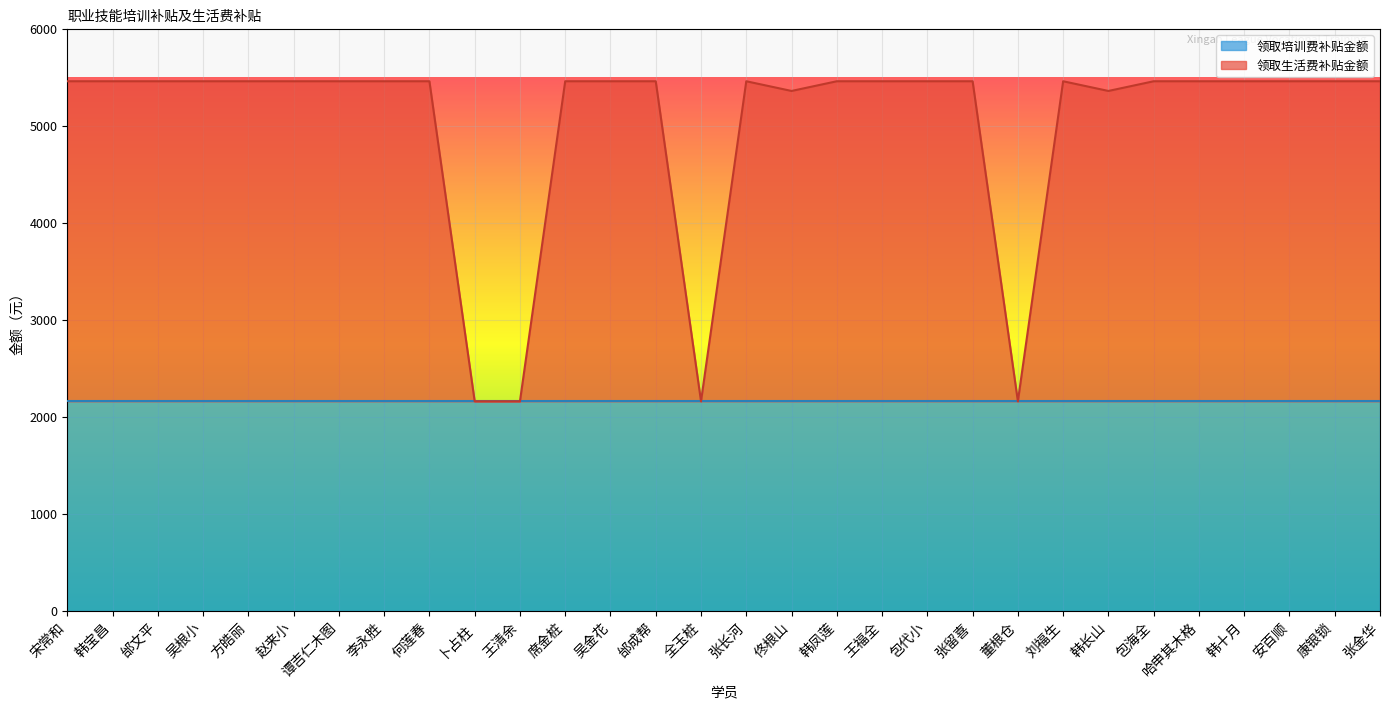

What is the label of the 22nd point from the left?

董根仓